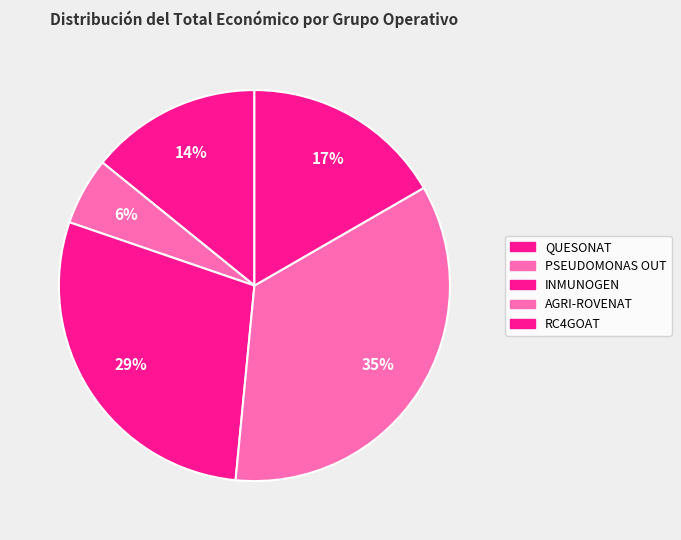

What is the smallest slice in the pie chart?

PSEUDOMONAS OUT